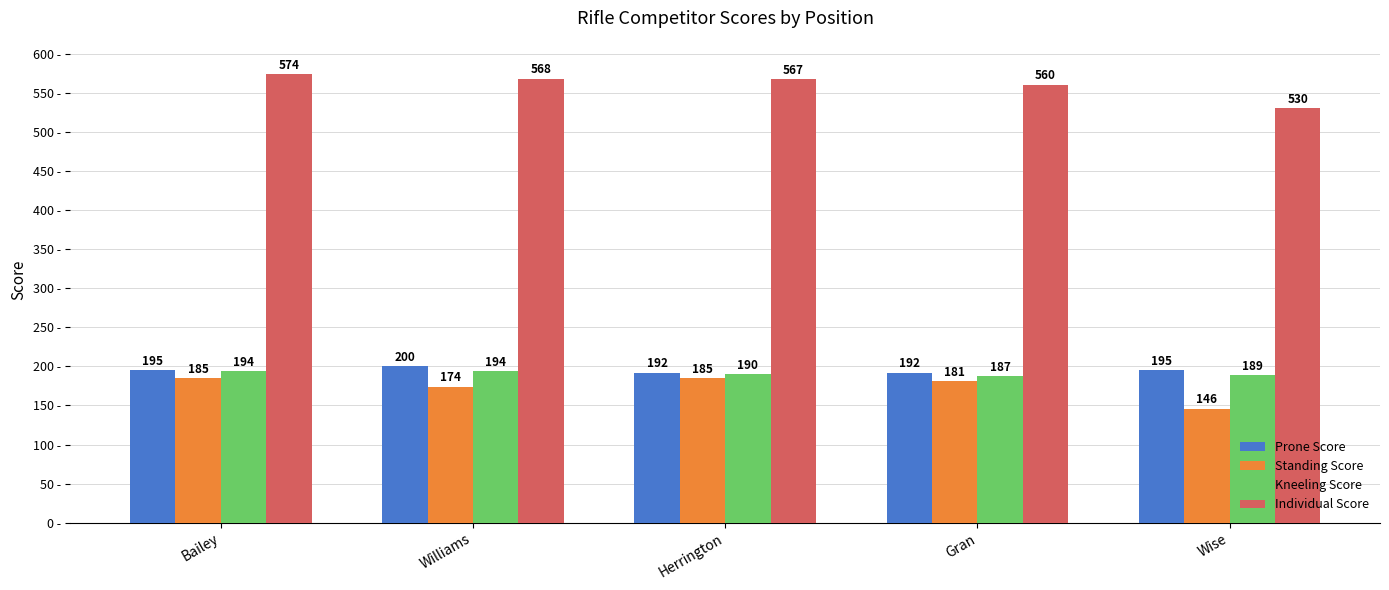

What is the greatest value displayed?

574